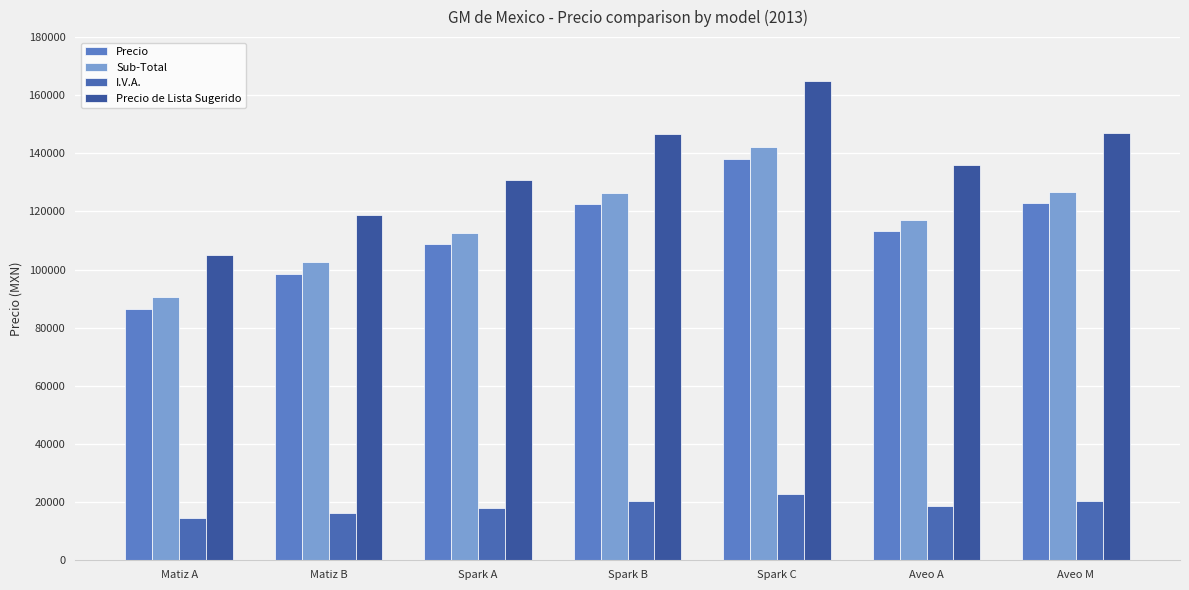

What is the sum of the Precio de Lista Sugerido values at Aveo M and Spark A?

277600